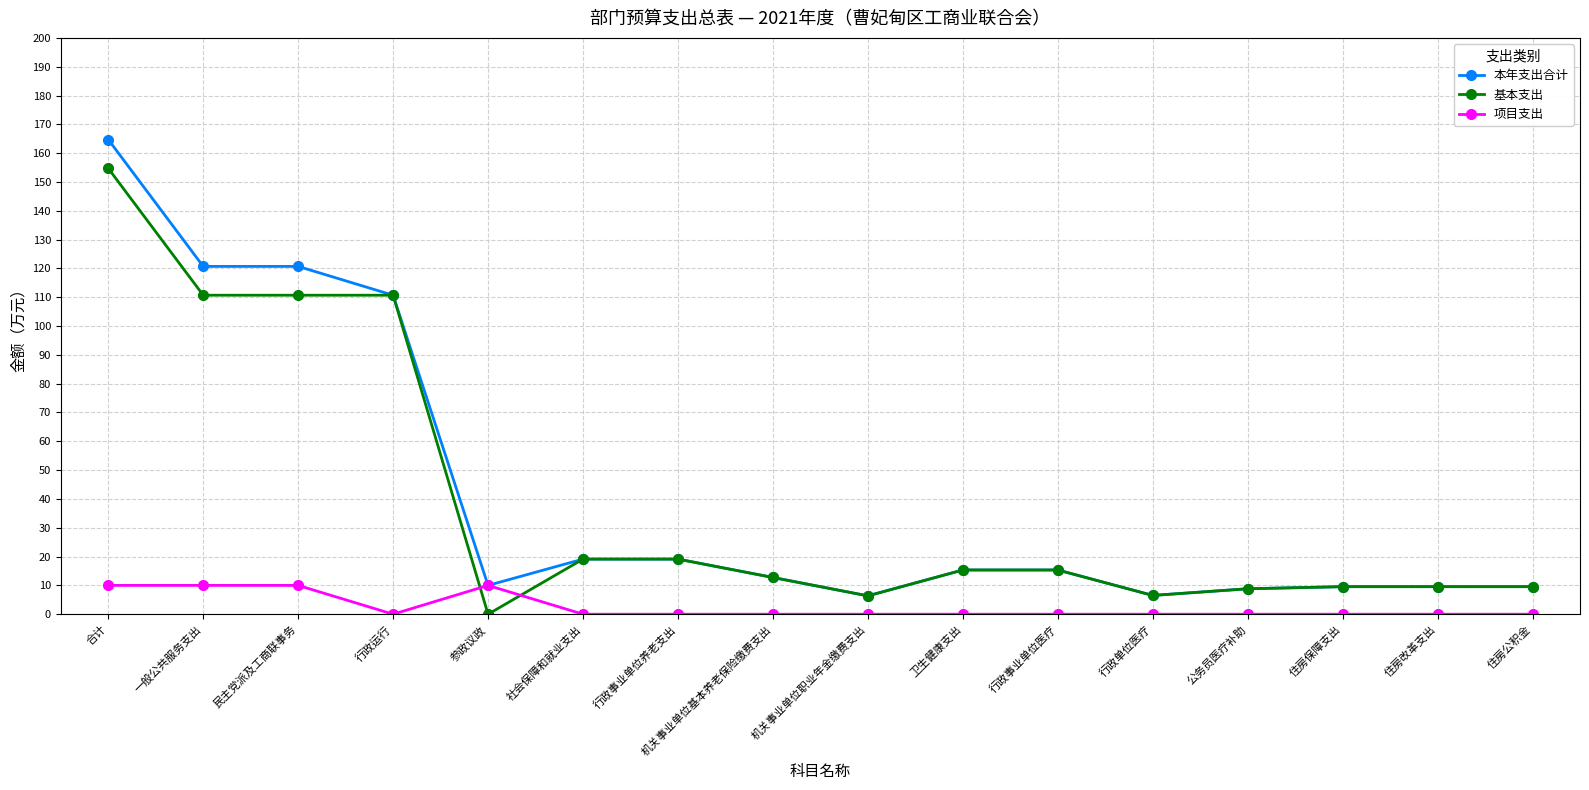

What is the difference between the highest and lowest values at 社会保障和就业支出?

19.1